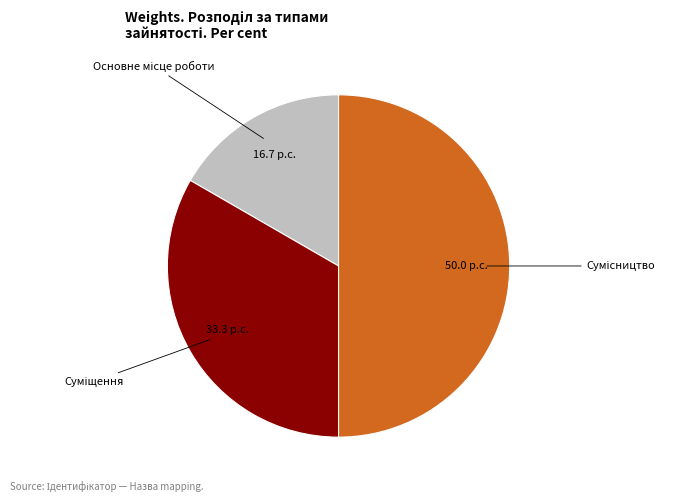

Count the number of slices in the pie.

3